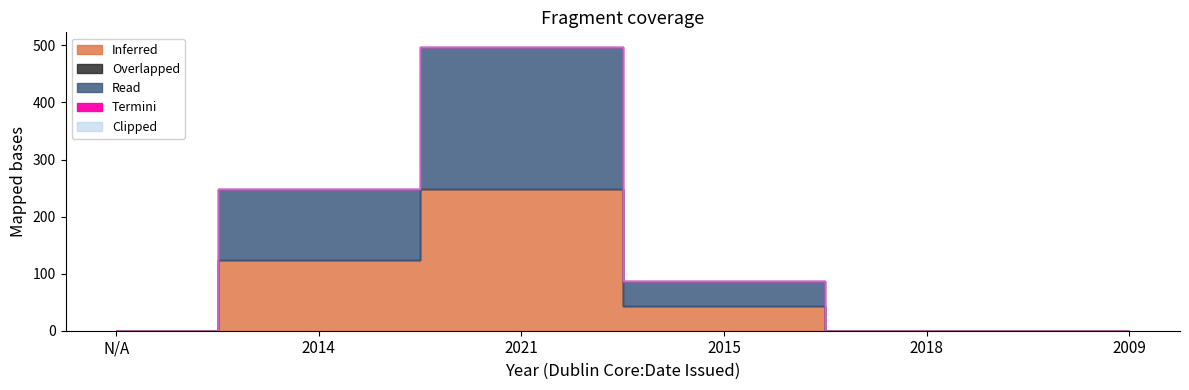

Count the number of data series in this chart.

5